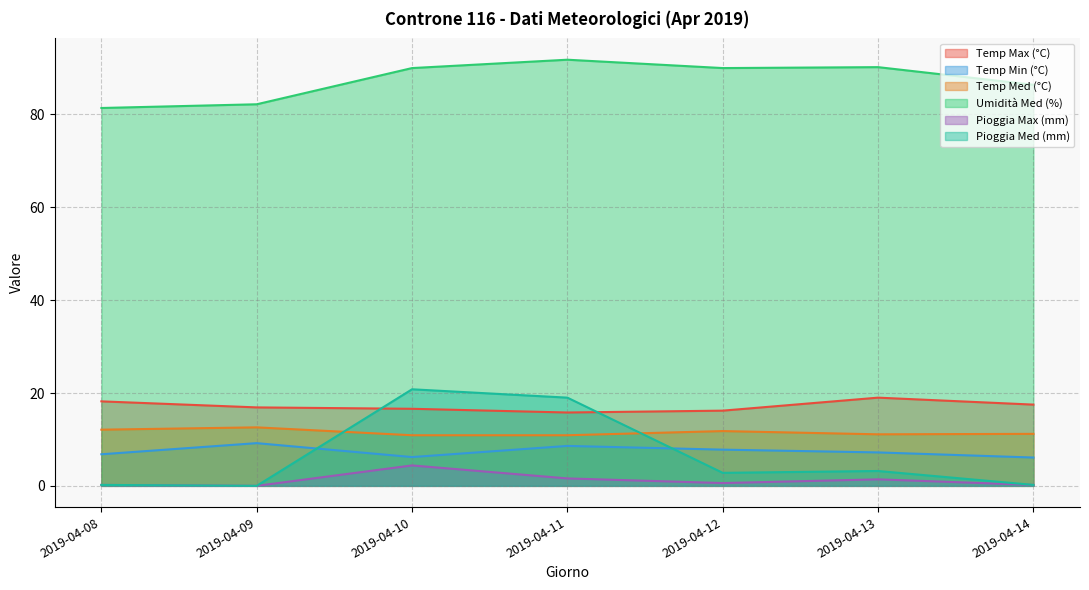

In Pioggia Med (mm), how many points are lower than both neighbors (excluding endpoints)?

2